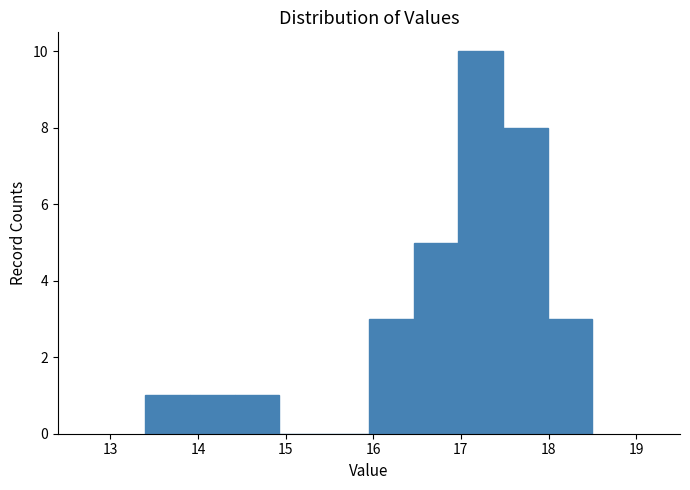

Reading left to right, transcribe this chart: for each bar, give the range it covers on the x-axis and its height. Neither the bar edges nor the heights are printed on the chart, so give them approximately, as read against the axes.

13.40 to 13.91: 1
13.91 to 14.42: 1
14.42 to 14.93: 1
14.93 to 15.44: 0
15.44 to 15.95: 0
15.95 to 16.46: 3
16.46 to 16.97: 5
16.97 to 17.48: 10
17.48 to 17.99: 8
17.99 to 18.50: 3